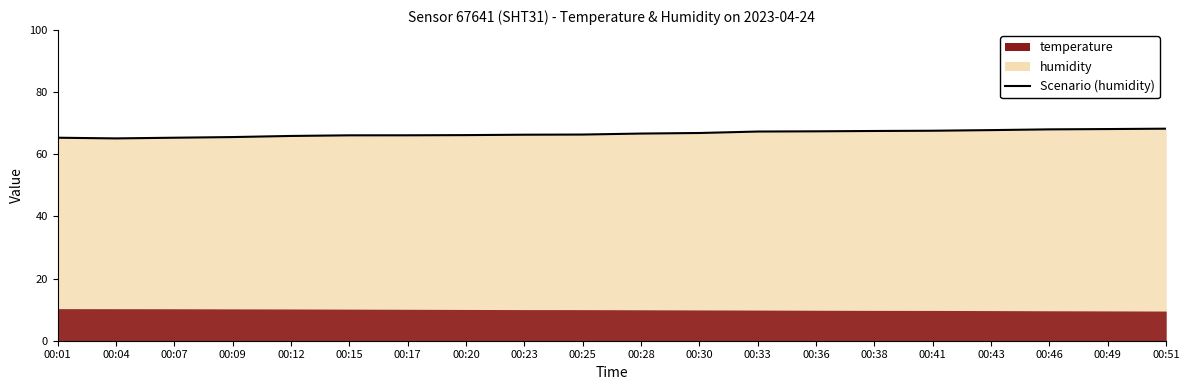

Where does the data first go above 66?

00:15